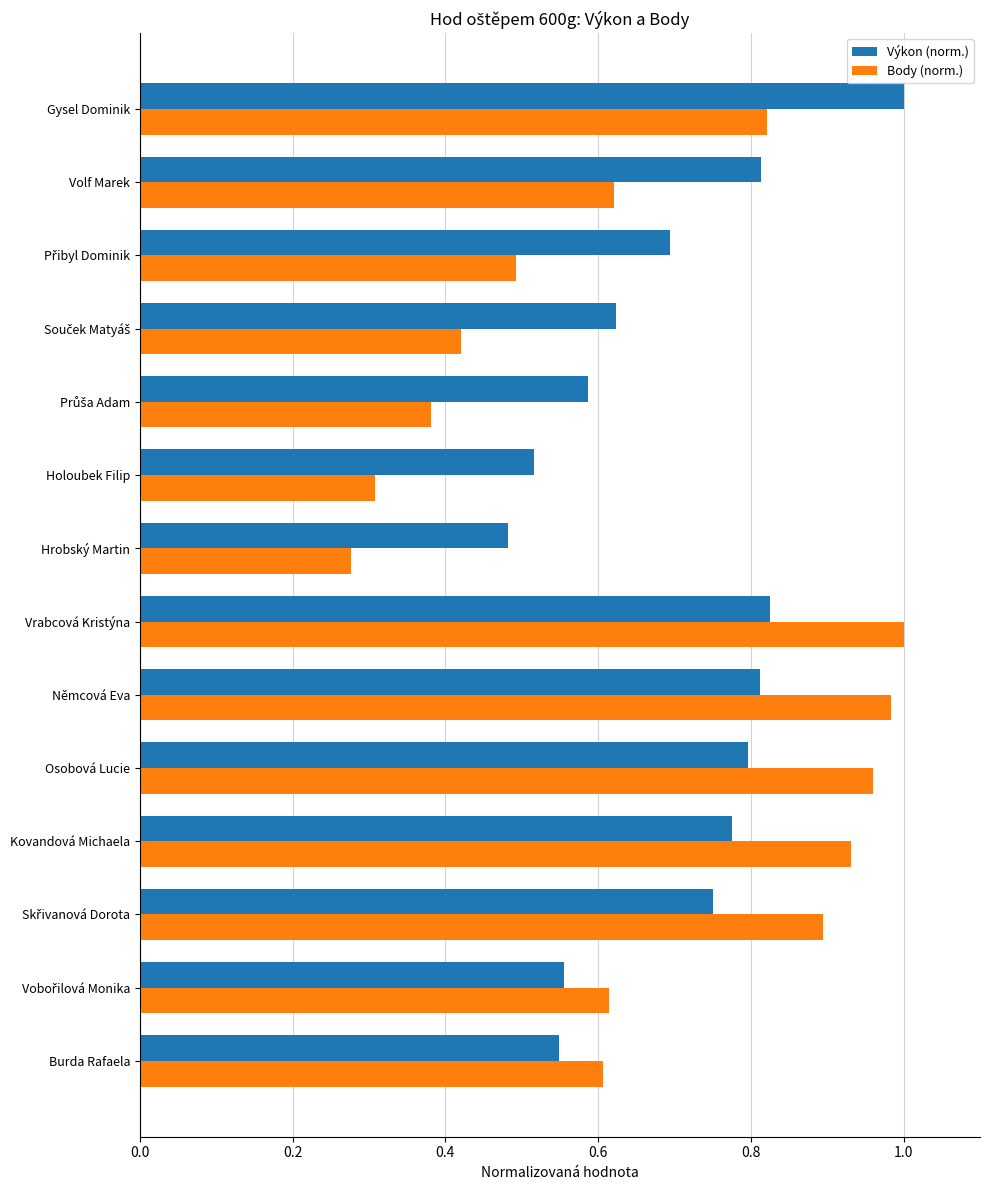

Which category has the lowest value in the Body (norm.) series?

Hrobský Martin